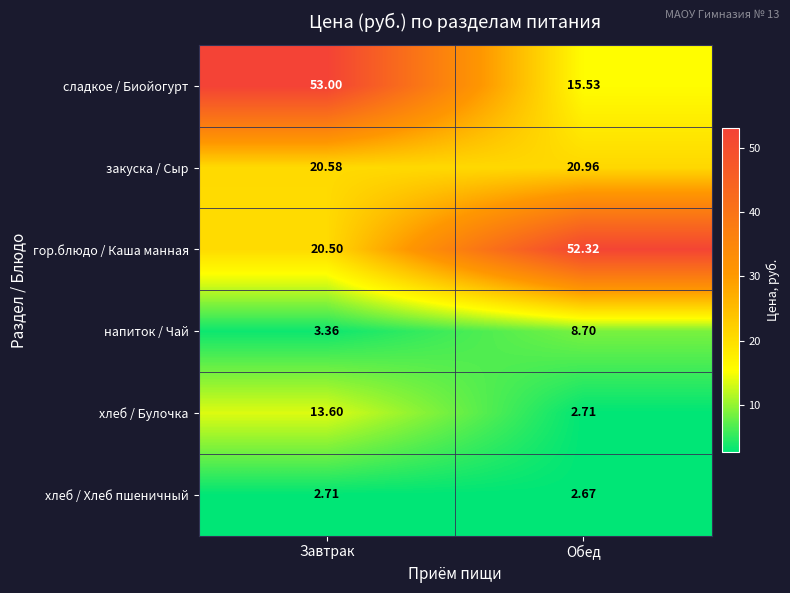

Which label corresponds to the smallest value in the chart?

Обед